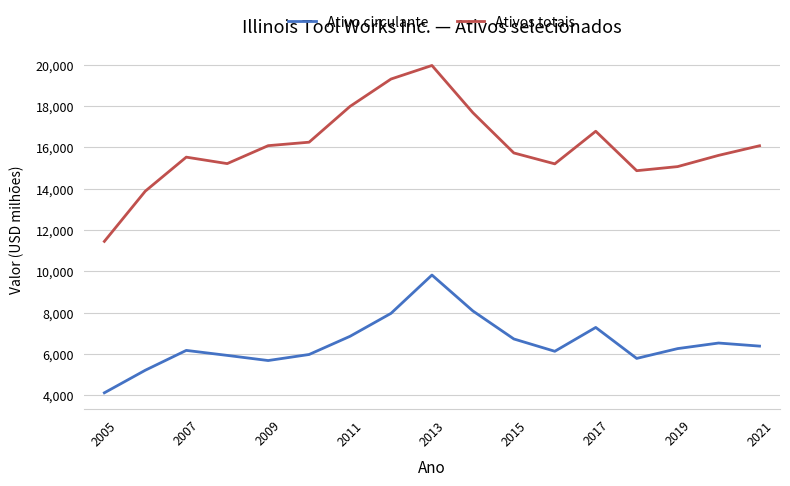

True or false: Ativos totais and Ativo circulante cross at least once.

False